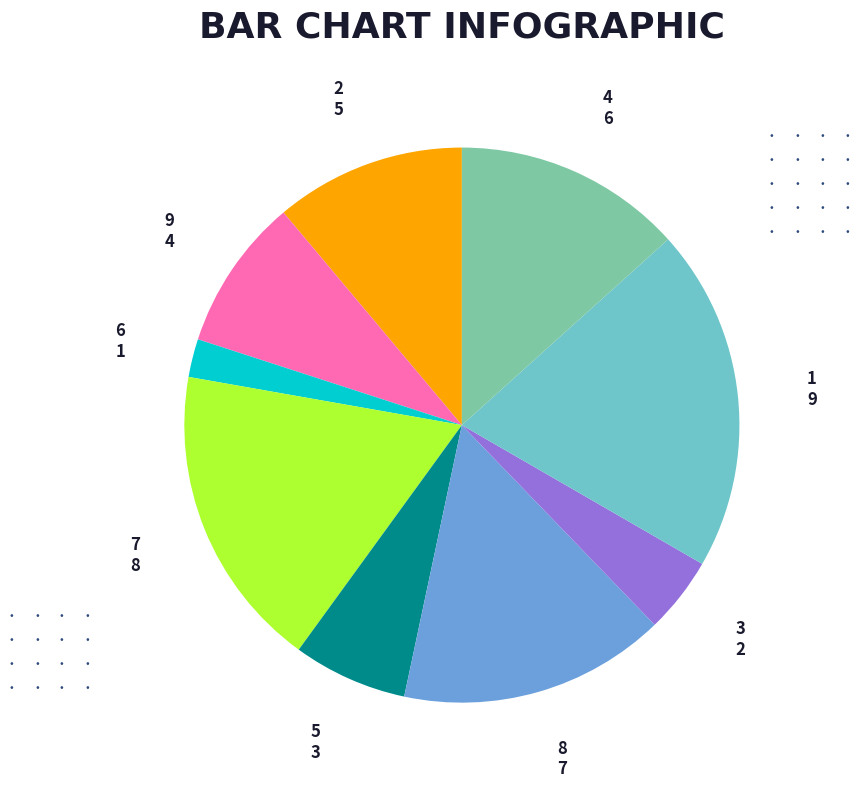

Is the sum of 2 and 7 greater than half?

No